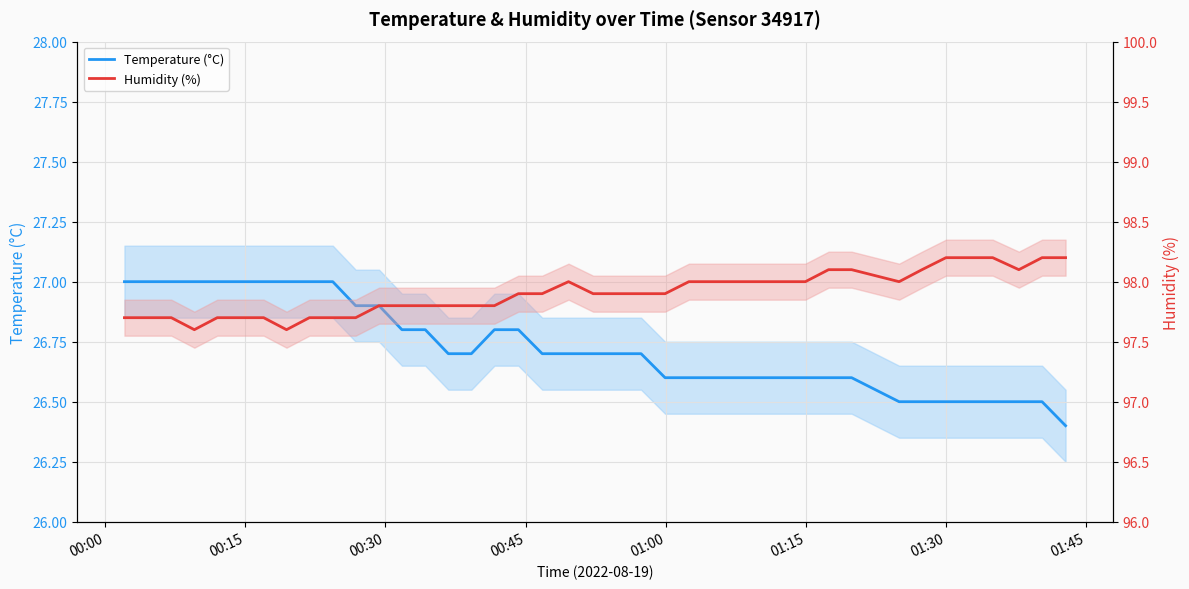

How many interior local valleys does the Humidity (%) series have?

4